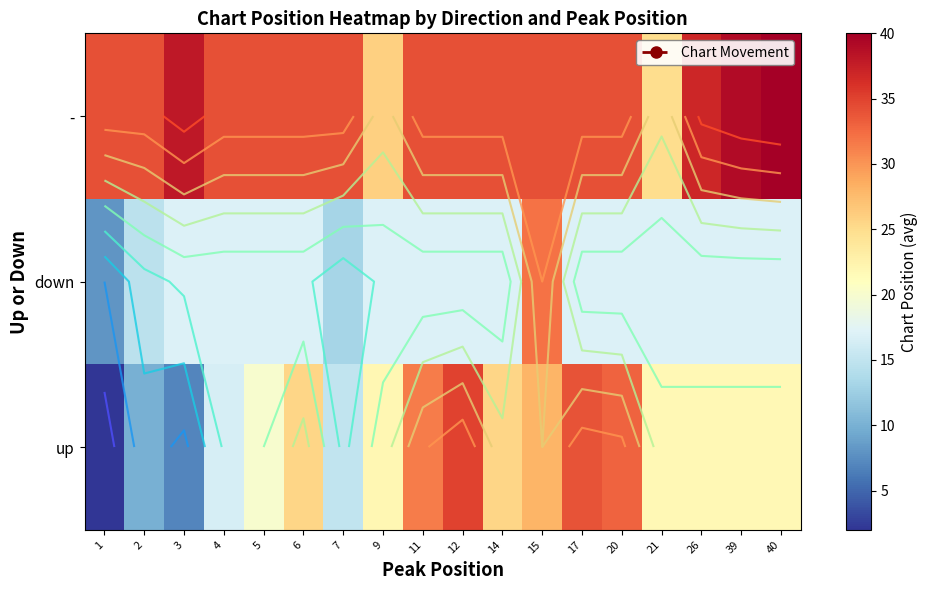

At which category does the chart reach its peak across all series?

40